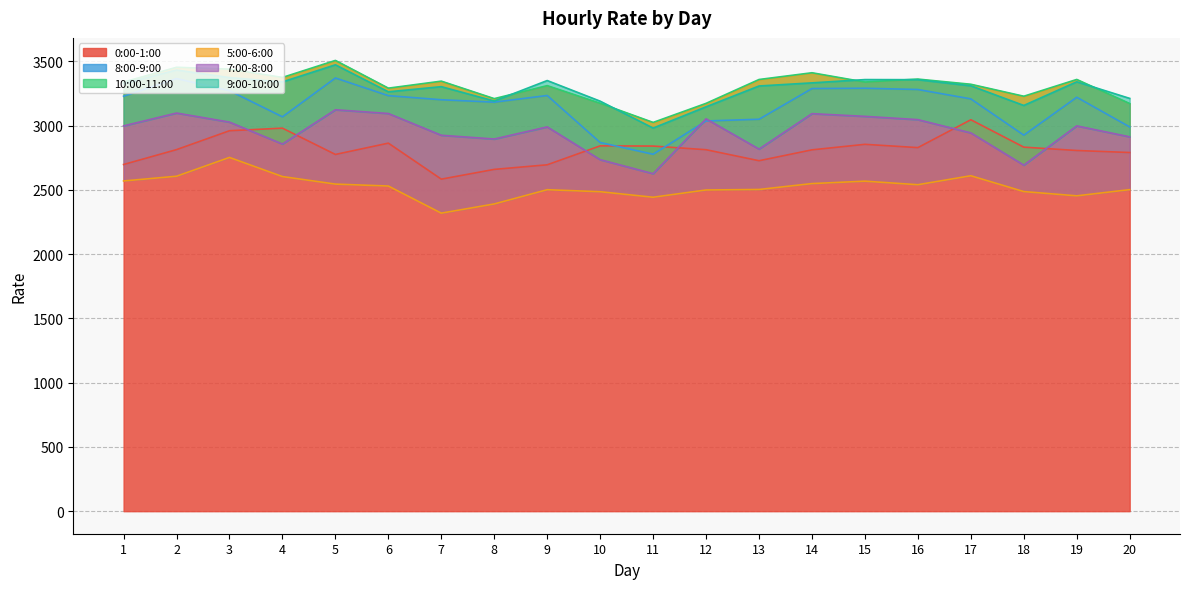

What is the value of the 8:00-9:00 point at the 20th from the left?

2988.9